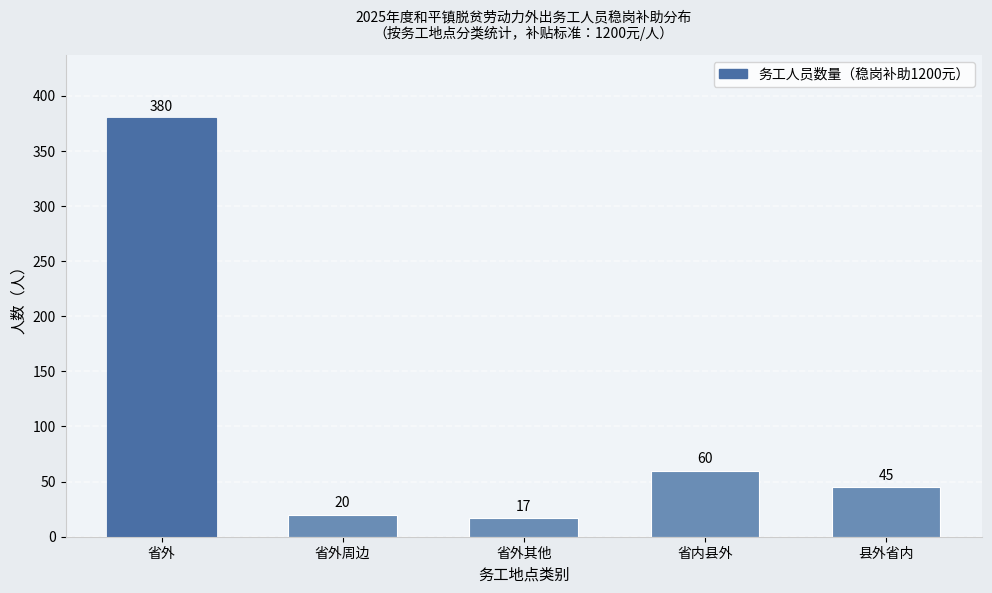

Reading left to right, what are all the values shown in this chart?

省外=380	省外周边=20	省外其他=17	省内县外=60	县外省内=45